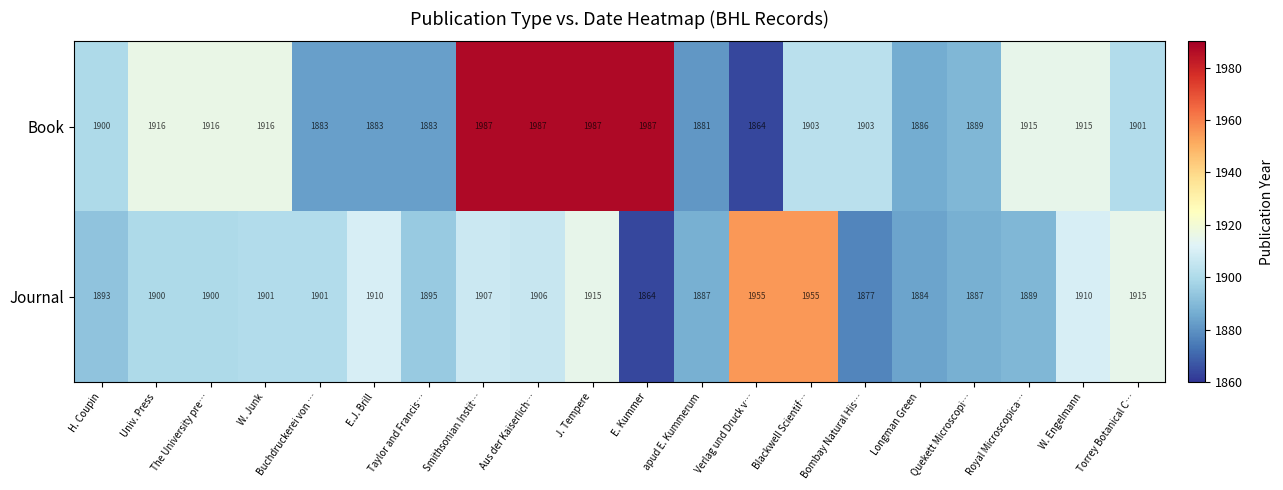

Rank the series by their average value, from highest to lowest.

Book, Journal